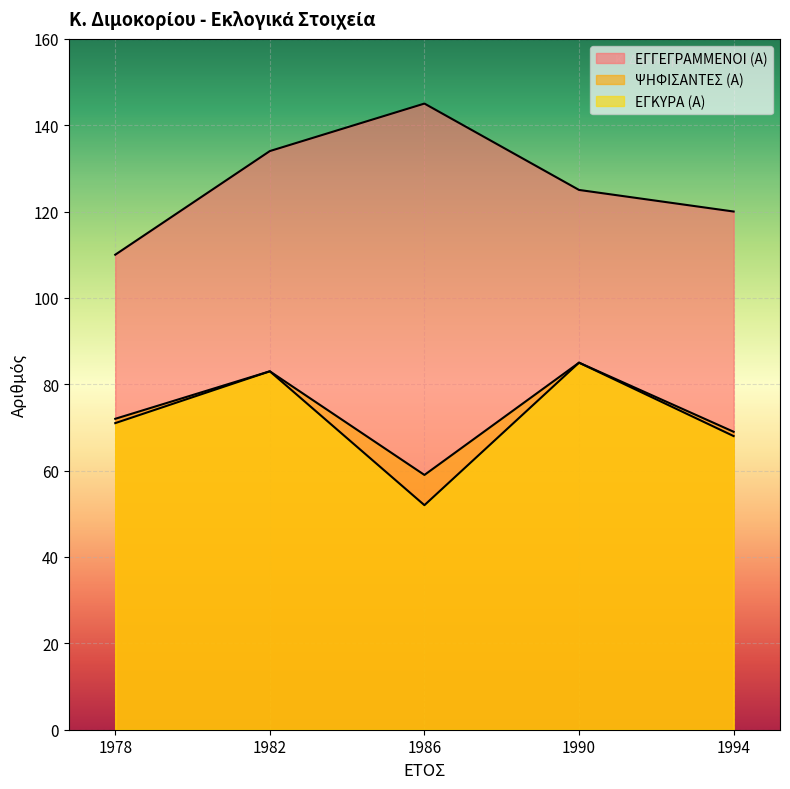

Is it true that ΕΓΓΕΓΡΑΜΜΕΝΟΙ (Α) equals 145 at 1986?

True